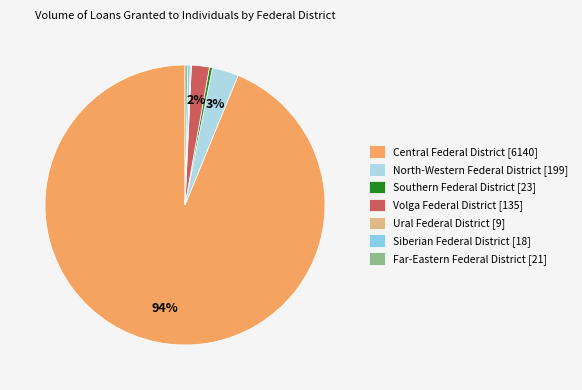

Count the number of slices in the pie.

7